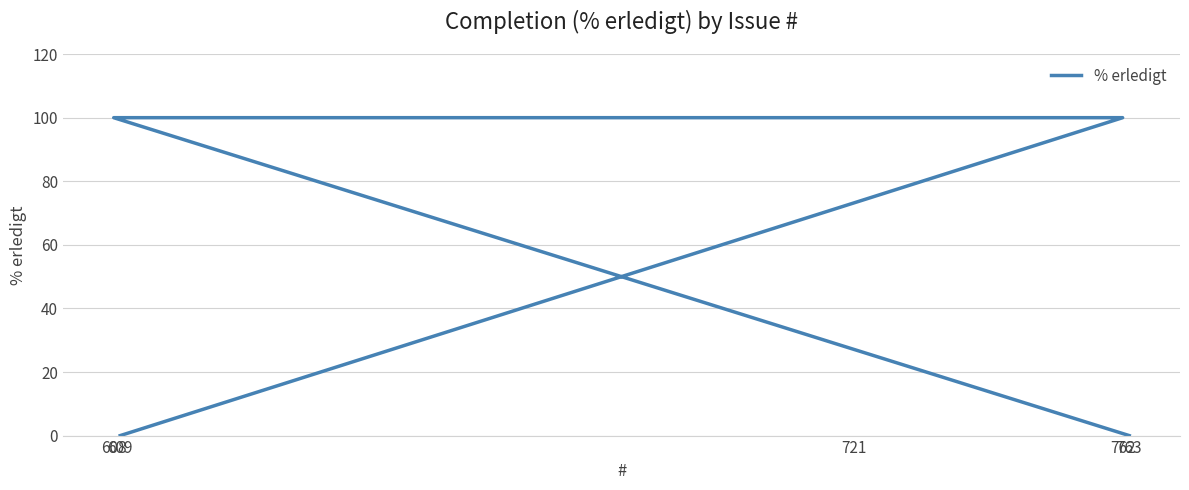

Reading right to left, list all the values displayed in this chart.

0	100	100	100	0